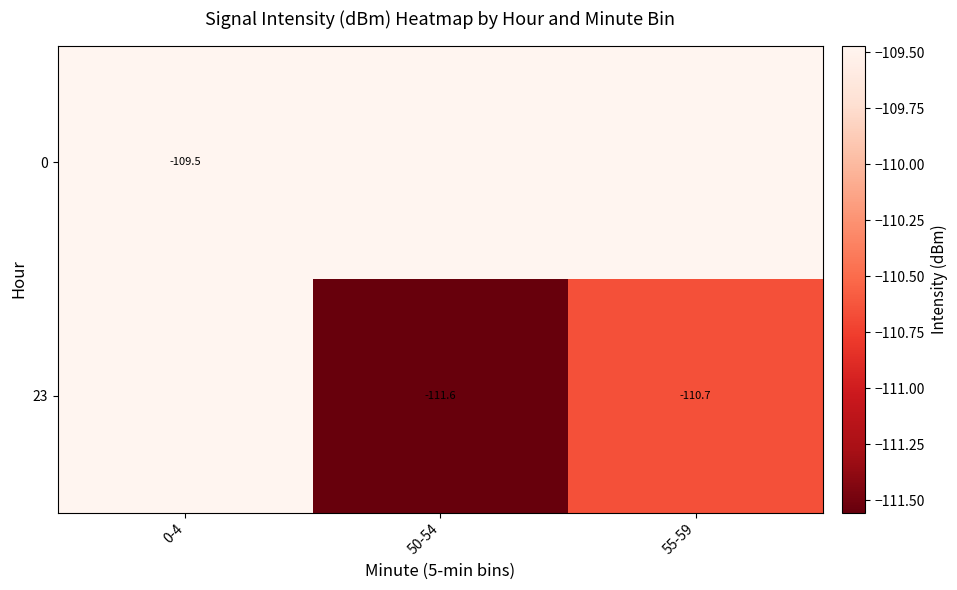

What is the greatest value displayed?

-109.5